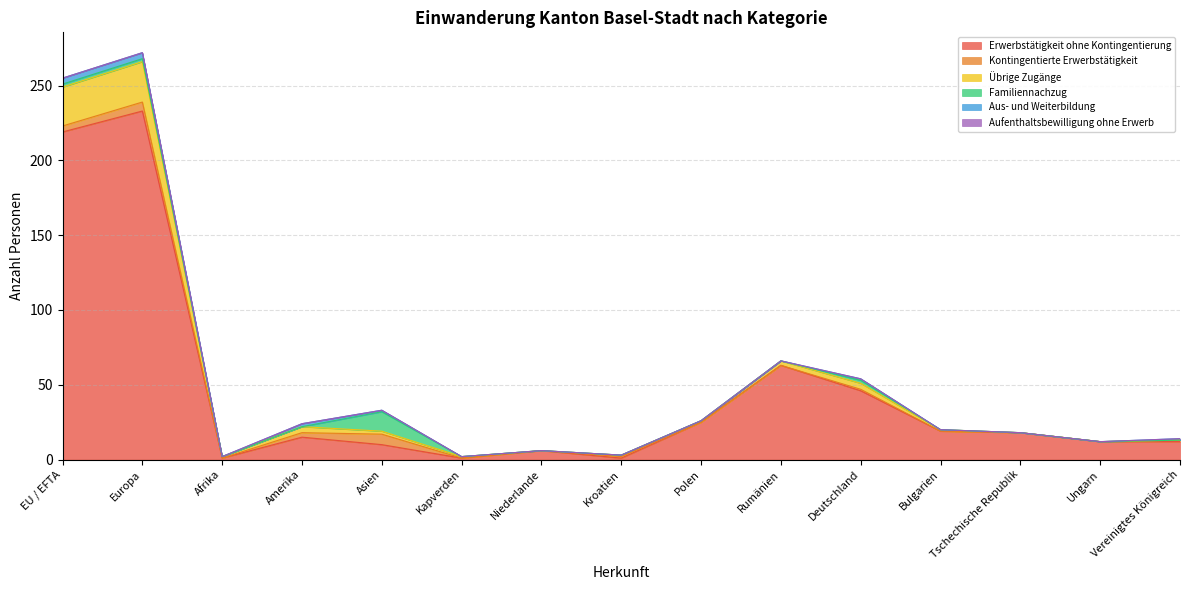

List the series in order of their peak value, highest first.

Erwerbstätigkeit ohne Kontingentierung, Übrige Zugänge, Familiennachzug, Kontingentierte Erwerbstätigkeit, Aus- und Weiterbildung, Aufenthaltsbewilligung ohne Erwerb